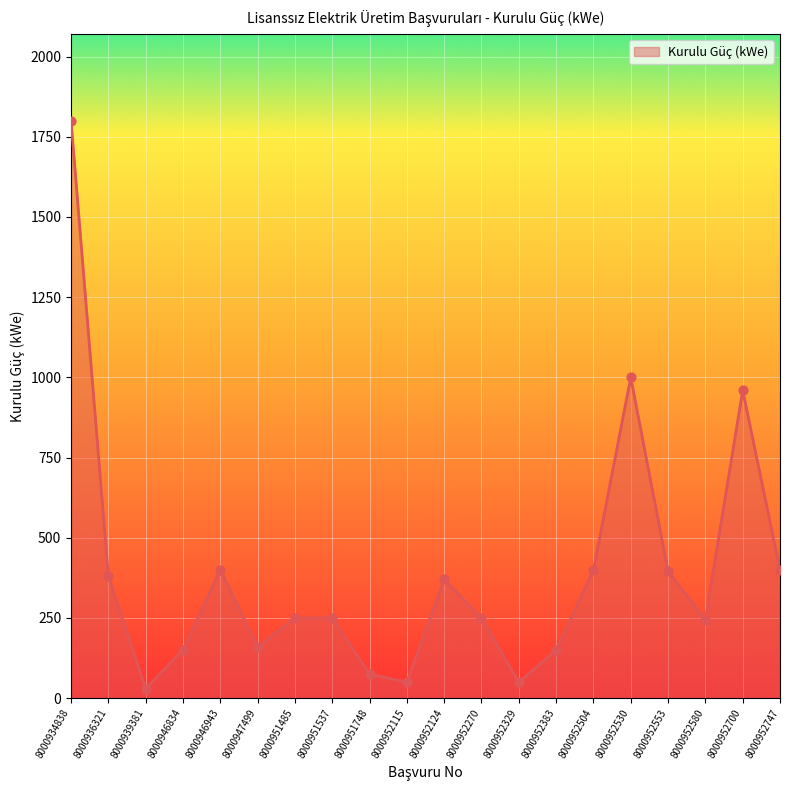

What is the ratio of the value at 8000951537 to the value at 8000947499?

1.6